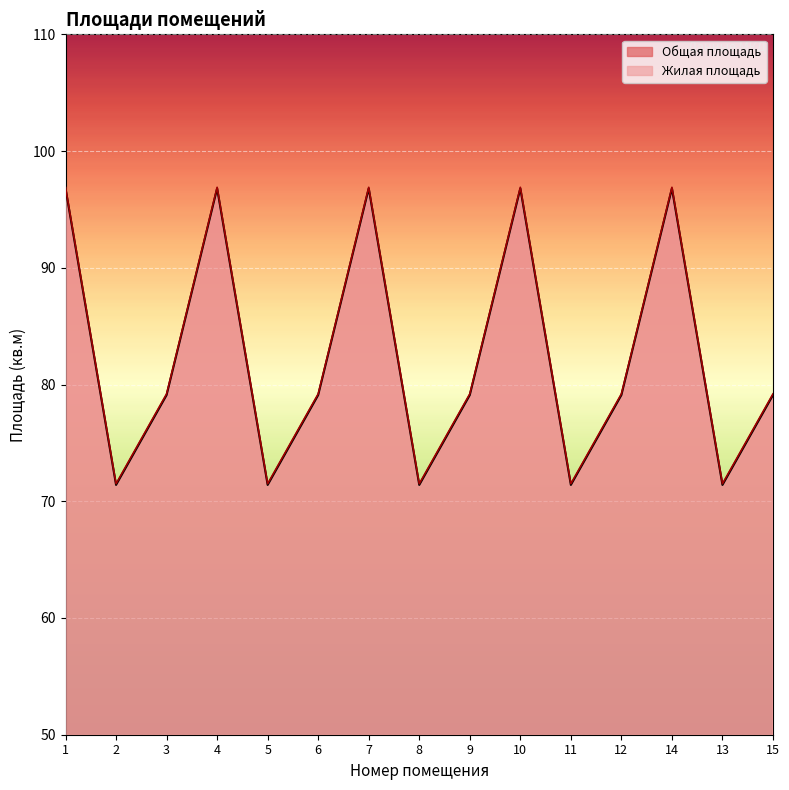

How many values in the Жилая площадь series exceed 79?

10